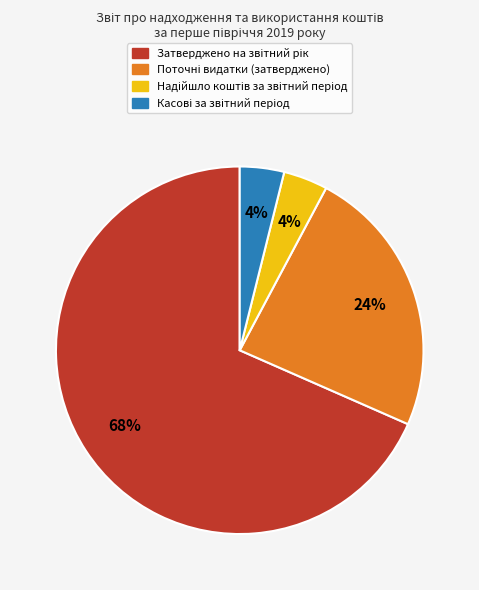

Is there a majority slice in this chart?

Yes